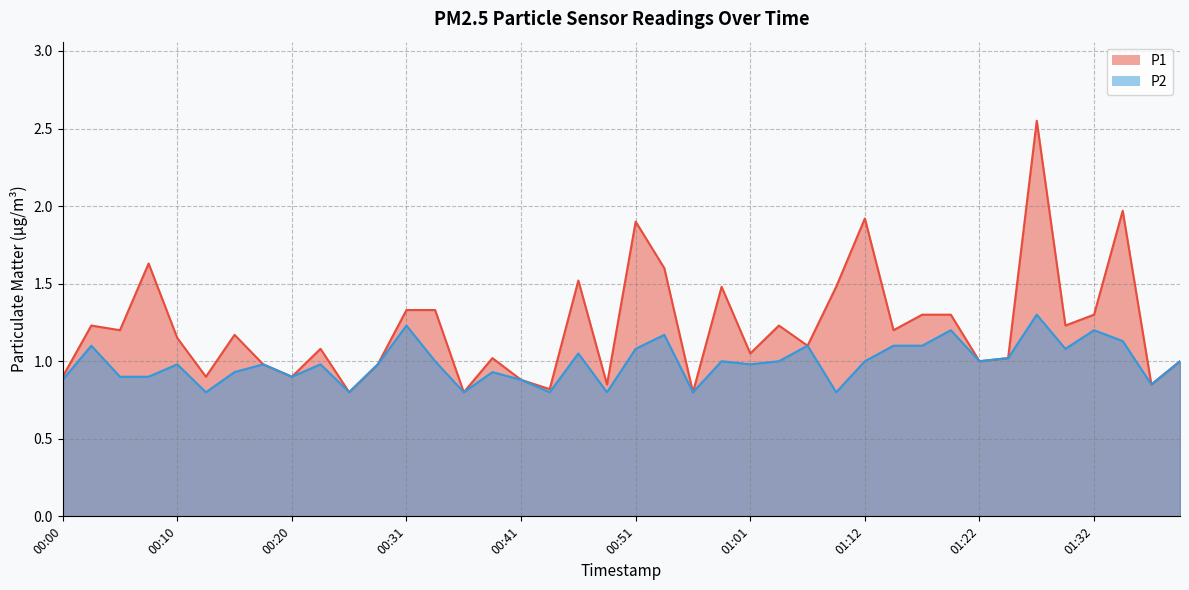

How many data points does each series have?

40